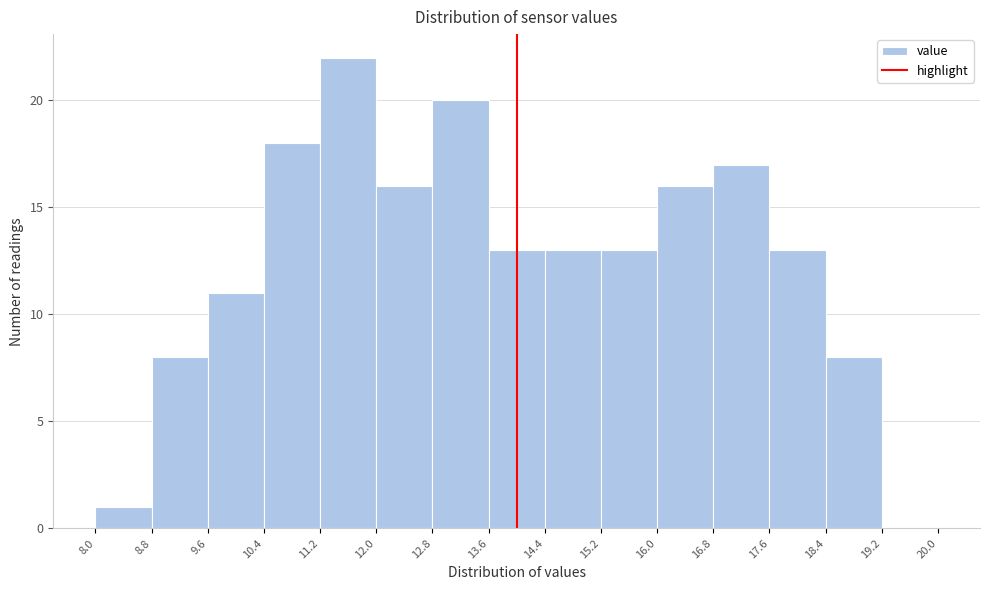

What is the height of the bar covering 10.4 to 11.2 on the x-axis? The values are not printed on the chart, so give them approximately, as read against the axis.

18